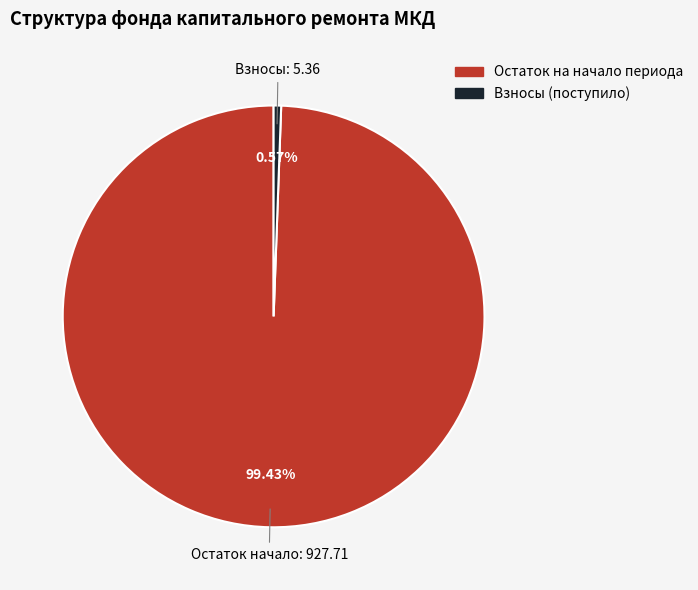

What is the majority slice?

Остаток на начало периода